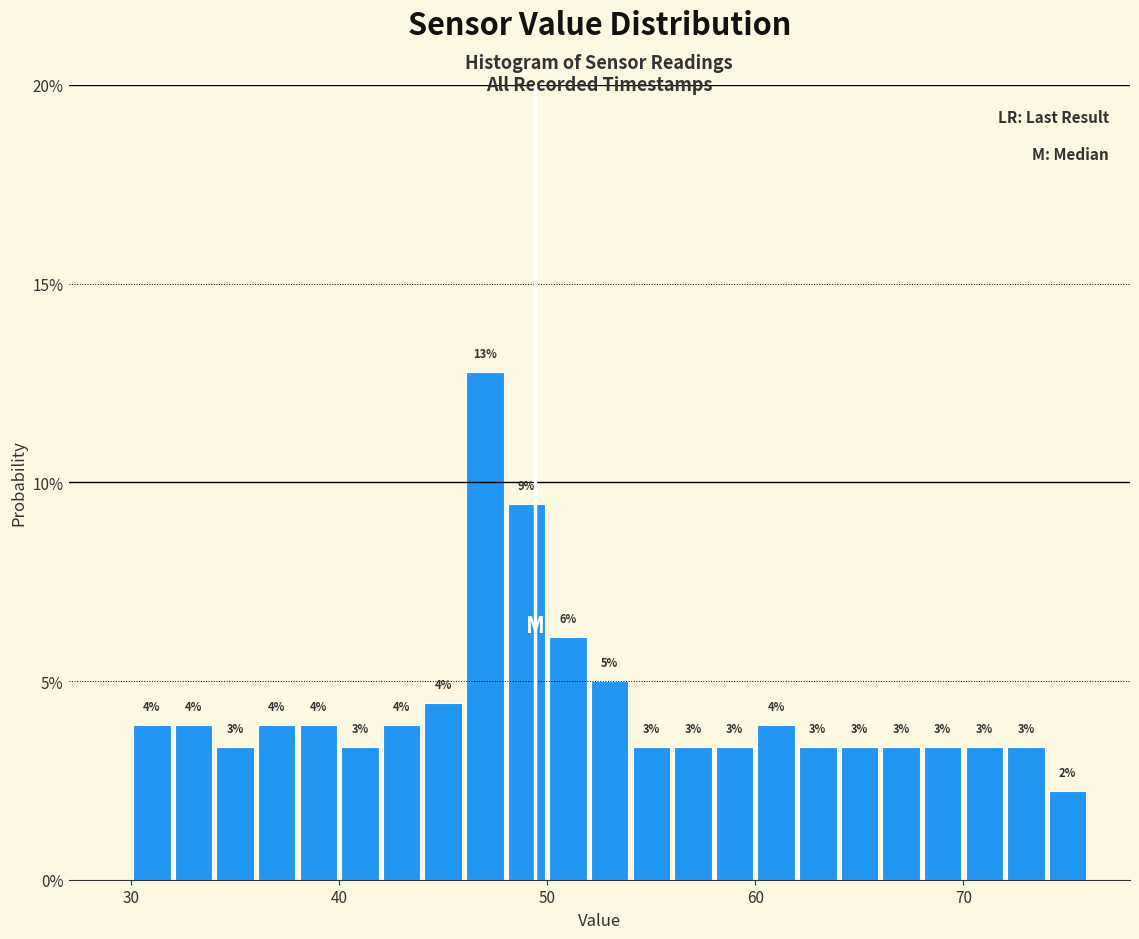

Around what value on the x-axis is the tallest bar? Give the approximate position of its centre, as read against the axis.

47